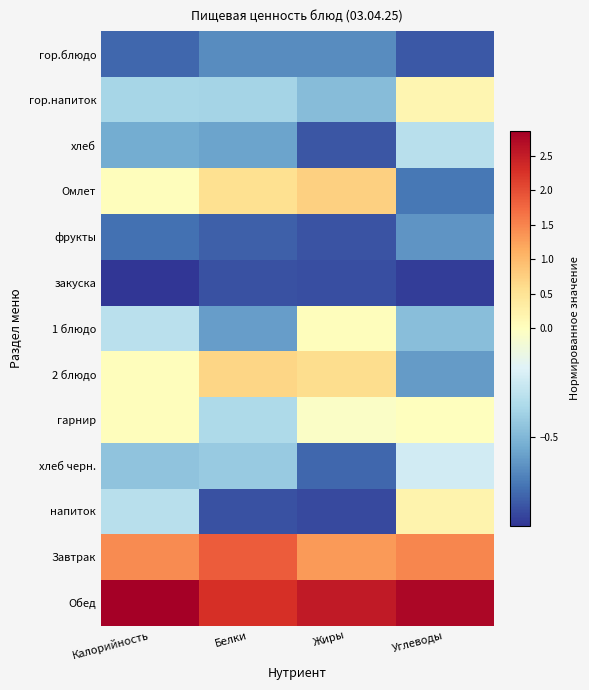

Between Калорийность and Углеводы, which series saw the biggest shift?

Омлет